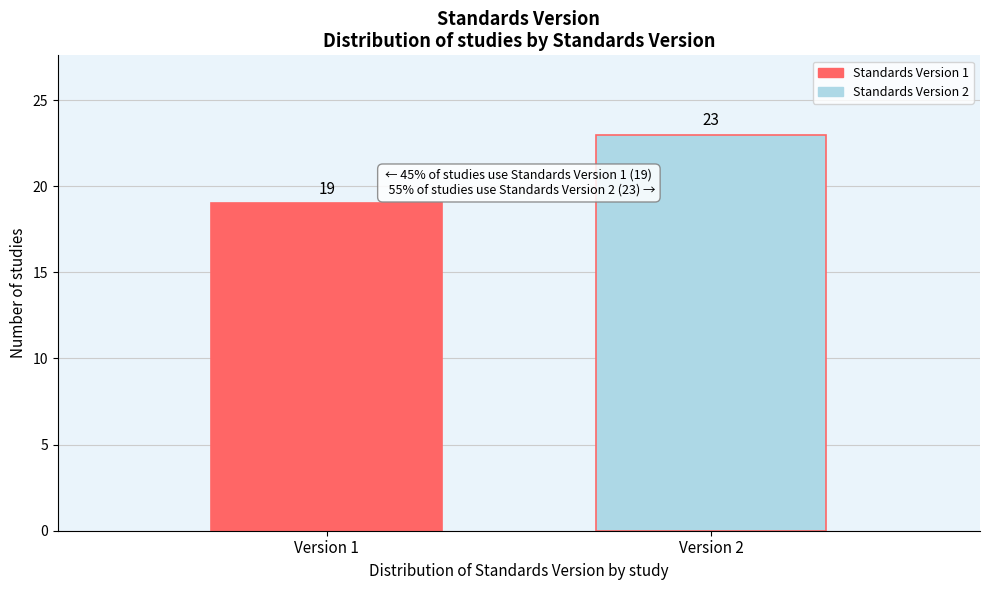

Reading left to right, extract all data points from this chart.

Version 1=19	Version 2=23